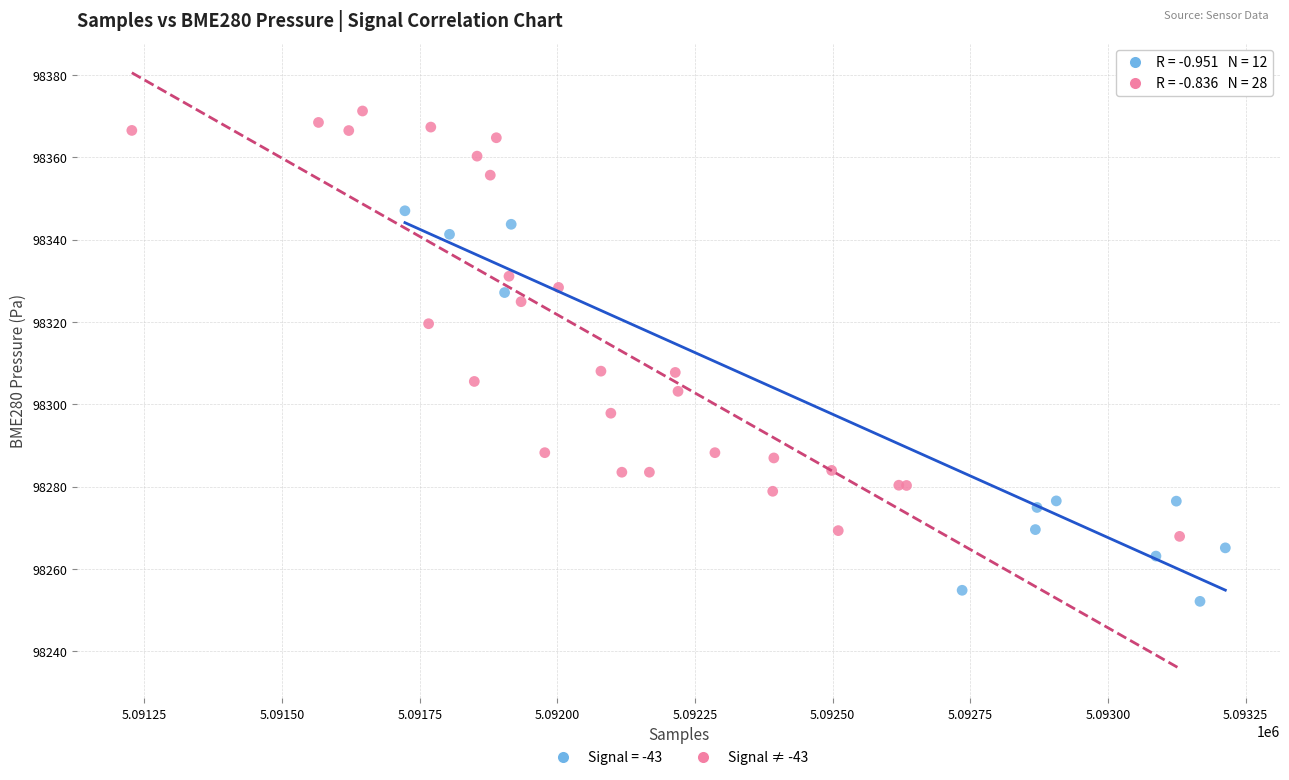

Which series reaches the minimum Y coordinate?

Signal = -43